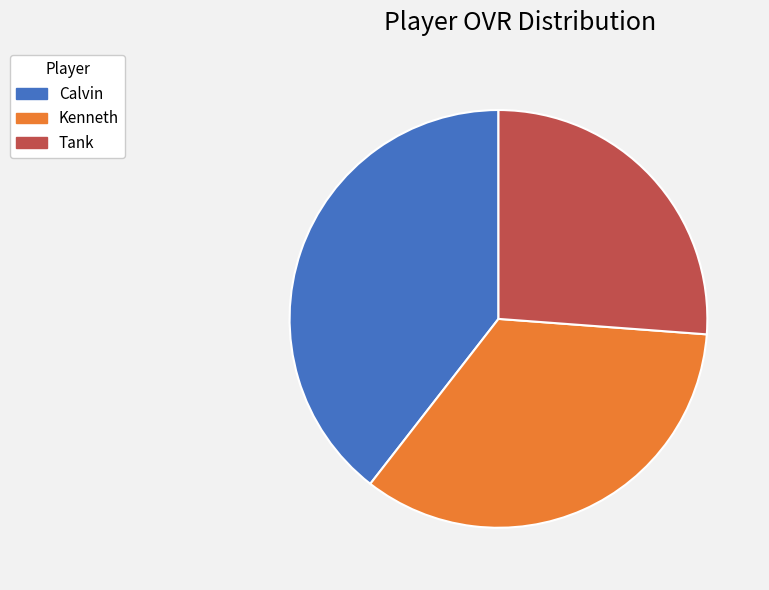

Rank the categories by value from lowest to highest.

Tank, Kenneth, Calvin